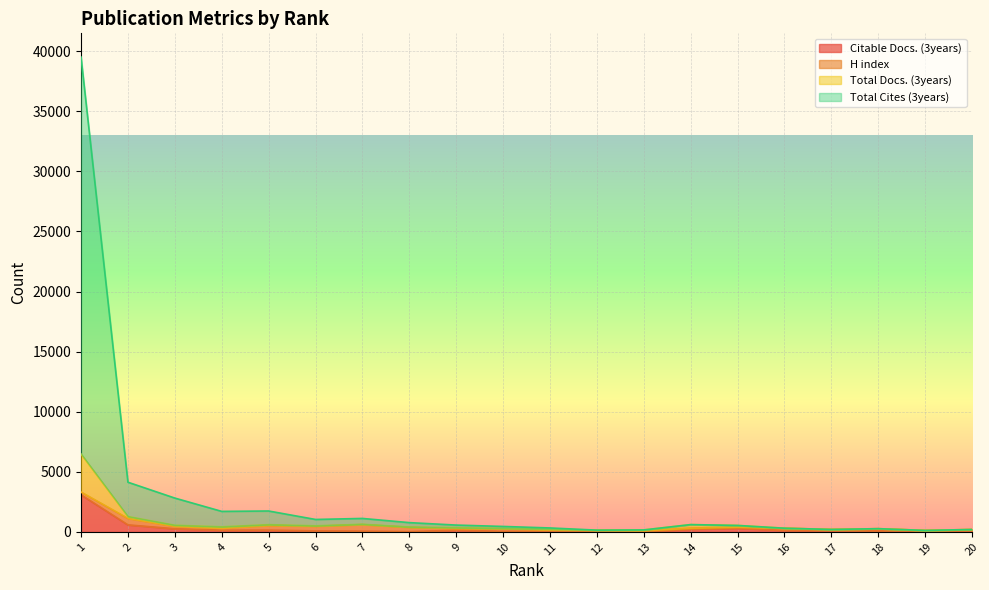

What is the value of the Total Docs. (3years) point at the 11th from the left?

328